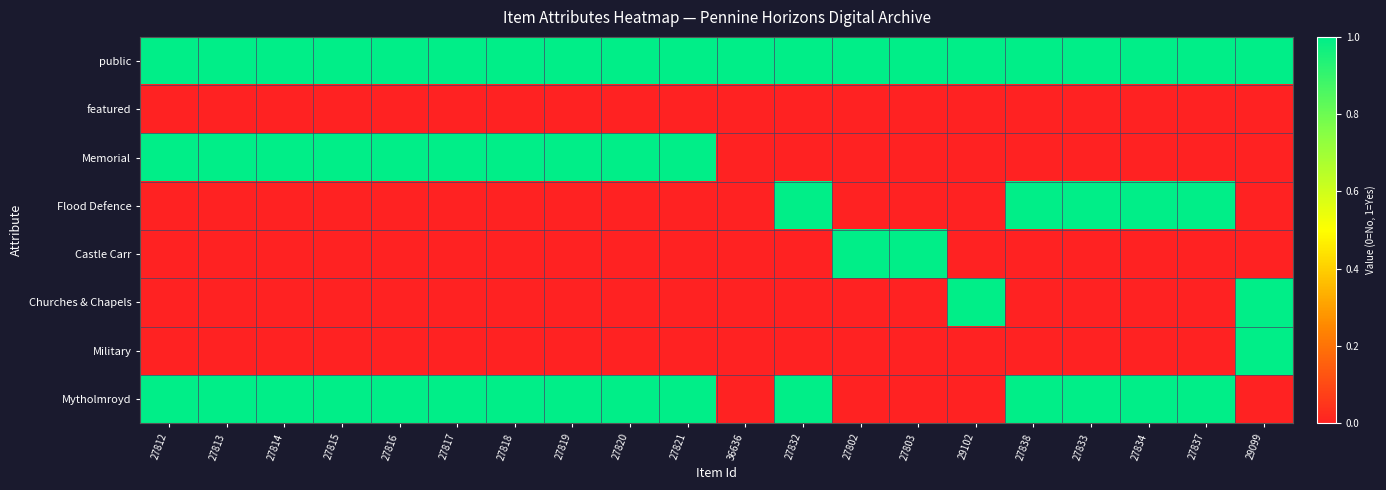

How many distinct data groups are displayed?

8